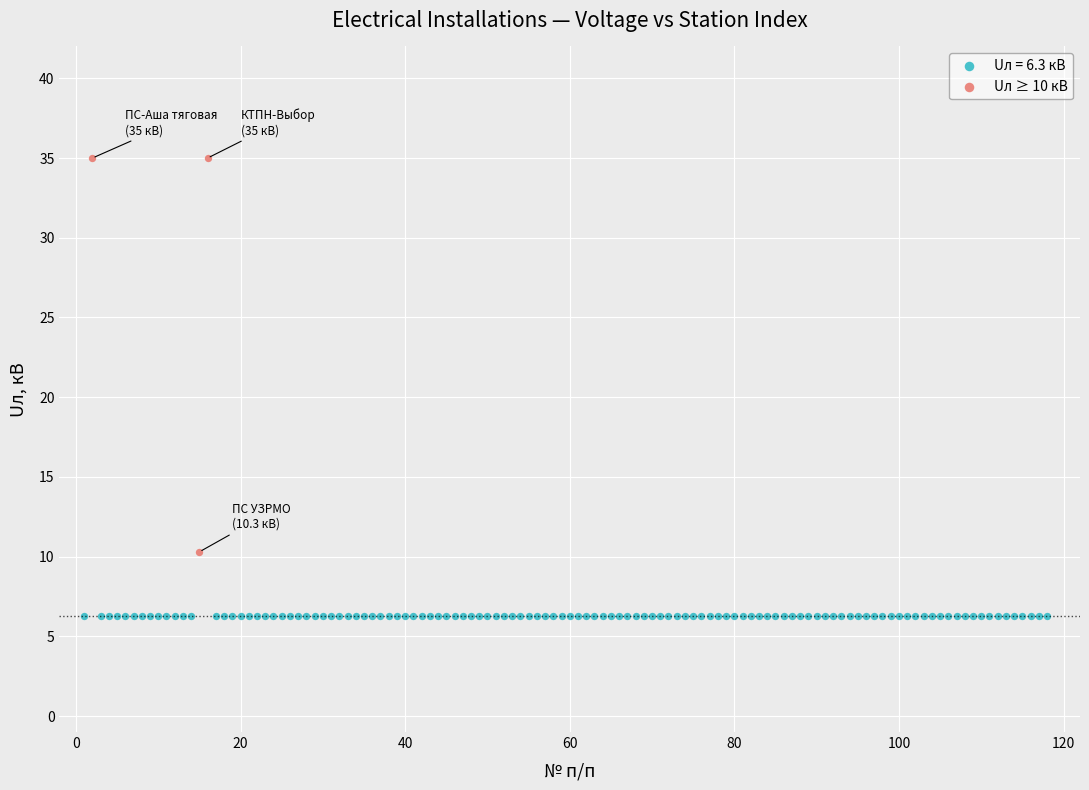

Which series reaches the minimum Y coordinate?

Uл = 6.3 кВ